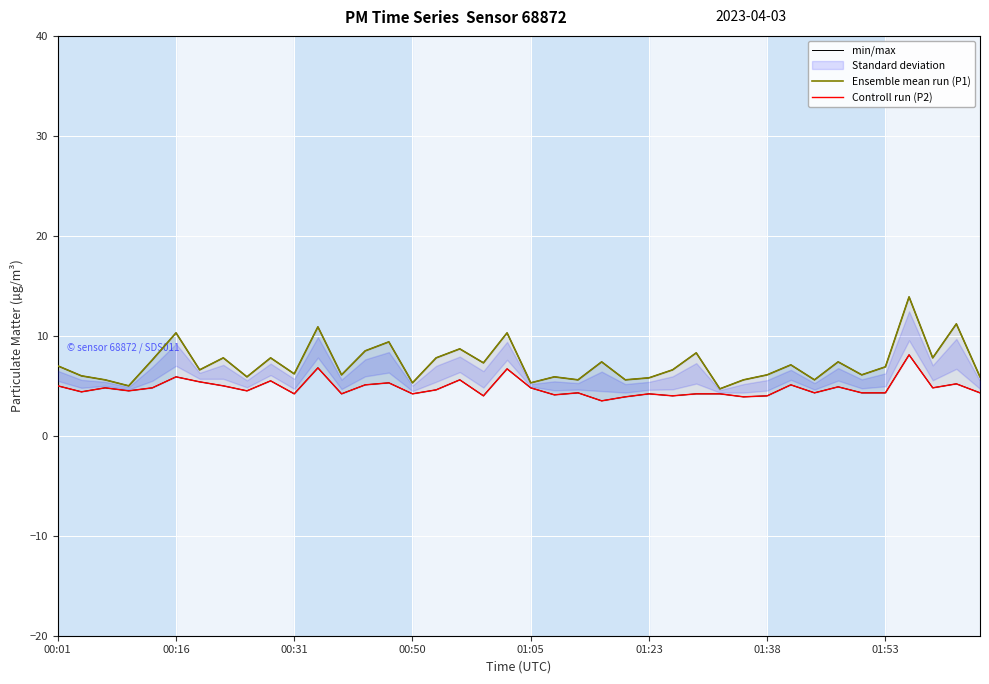

Rank the series by their maximum value, from lowest to highest.

Controll run (P2), min/max, Ensemble mean run (P1)